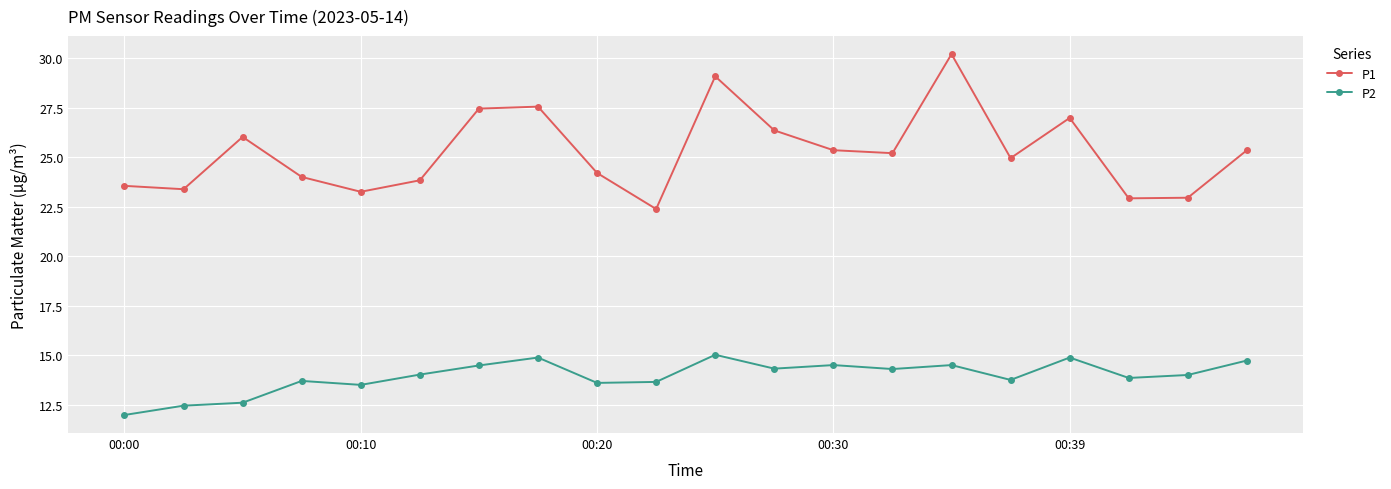

What is the sum of all P1 values?

504.9